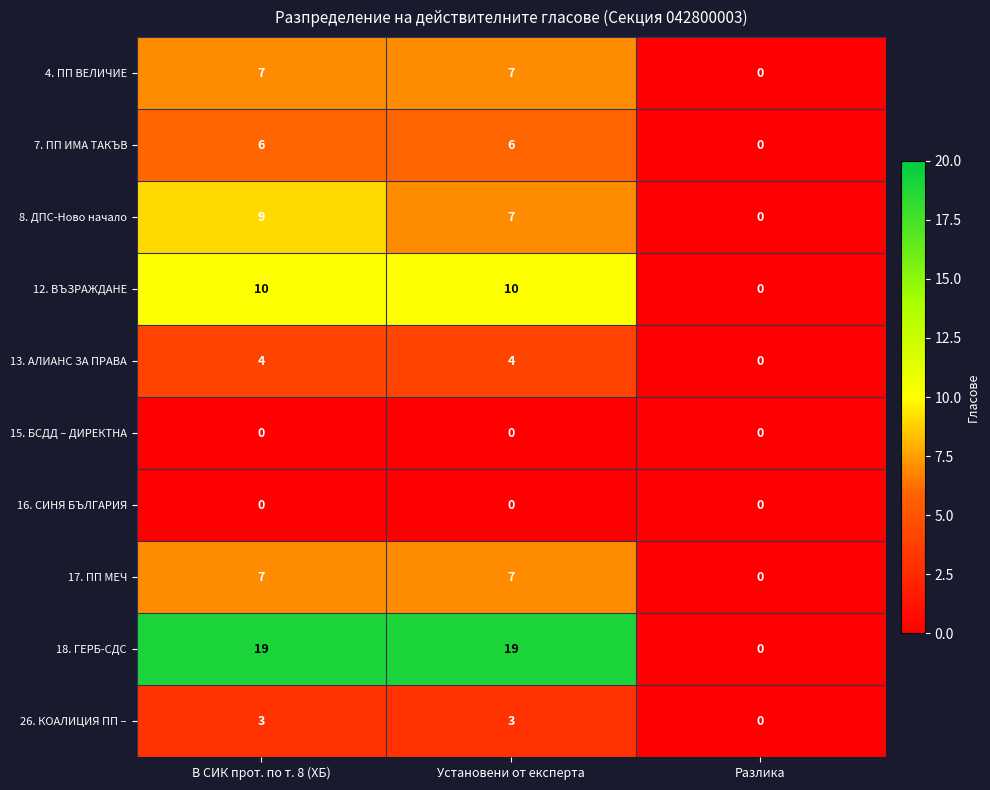

What is the sum of all 13. АЛИАНС ЗА ПРАВА values?

8